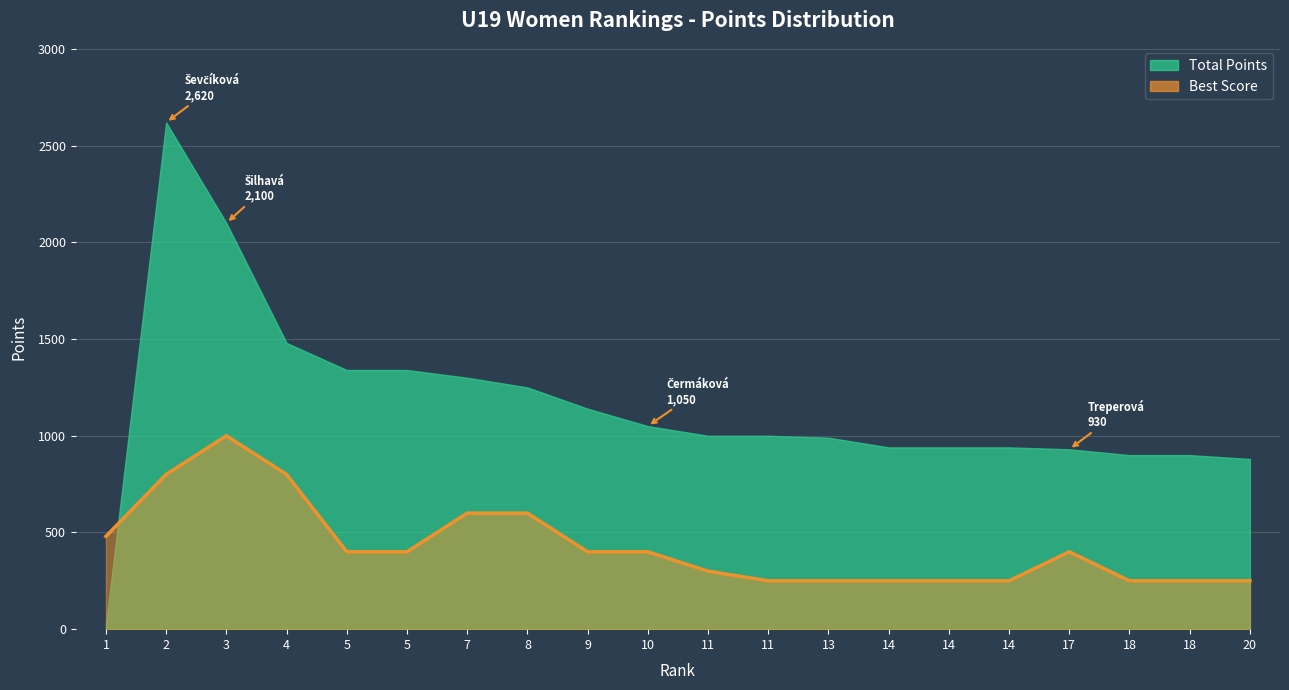

Reading left to right, list all the values displayed in this chart.

Total Points: 1=23	2=2620	3=2100	4=1480	5=1340	5=1340	7=1300	8=1250	9=1140	10=1050	11=1000	11=1000	13=990	14=940	14=940	14=940	17=930	18=900	18=900	20=880
Best Score: 1=480	2=800	3=1000	4=800	5=400	5=400	7=600	8=600	9=400	10=400	11=300	11=250	13=250	14=250	14=250	14=250	17=400	18=250	18=250	20=250